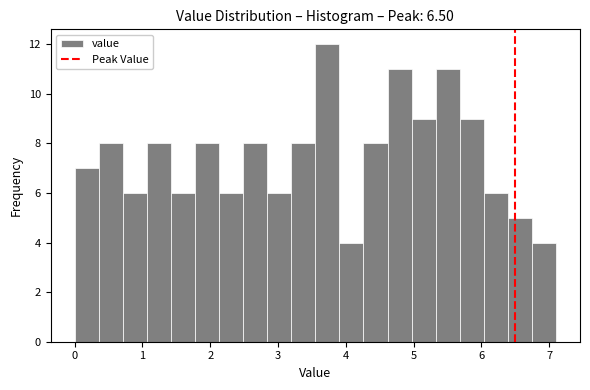

Around what value on the x-axis is the tallest bar? Give the approximate position of its centre, as read against the axis.

3.7